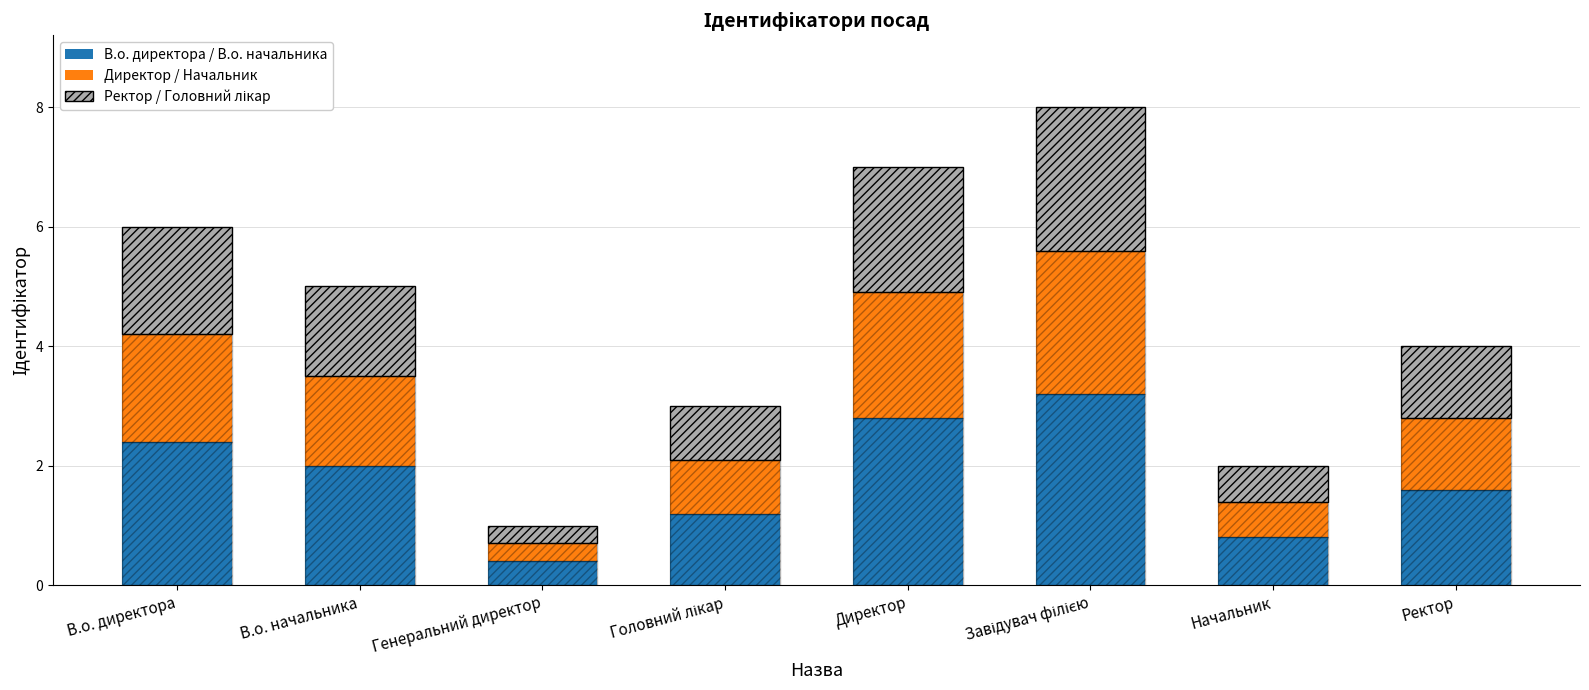

What is the maximum value for В.о. директора (hatch)?

3.2